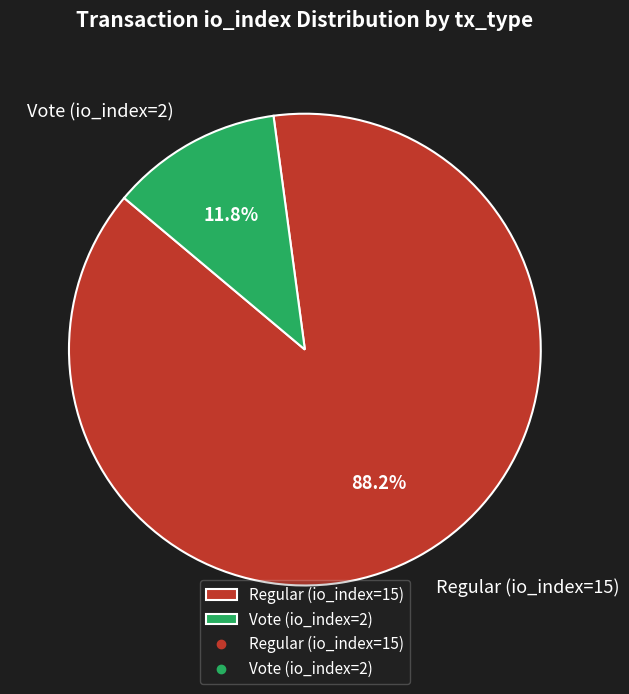

Rank the categories by value from lowest to highest.

Vote (io_index=2), Regular (io_index=15)